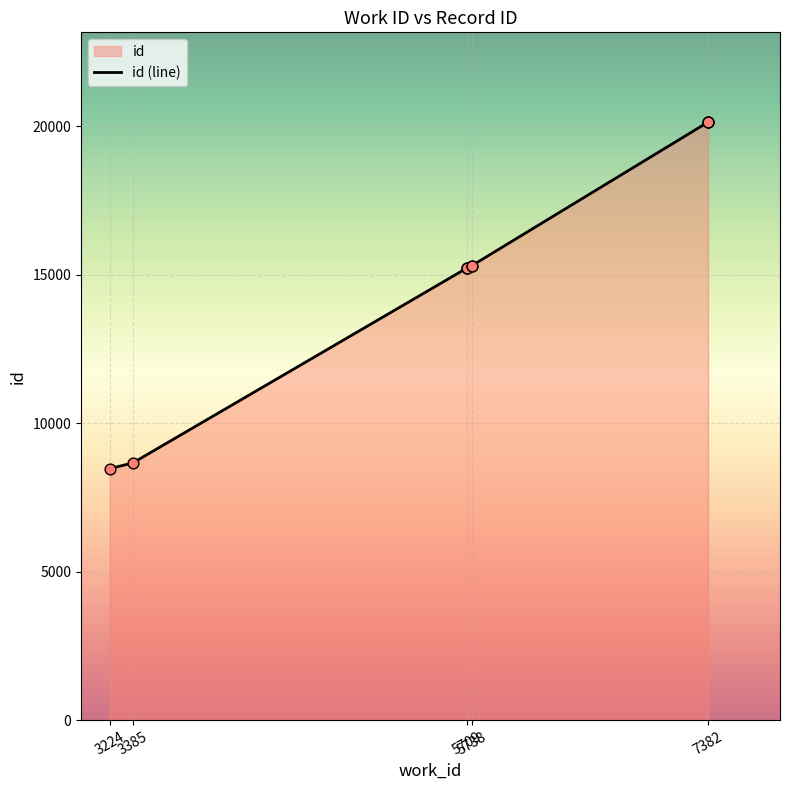

Approximately how many times larger is the value at 5709 compared to 5709?

1.0